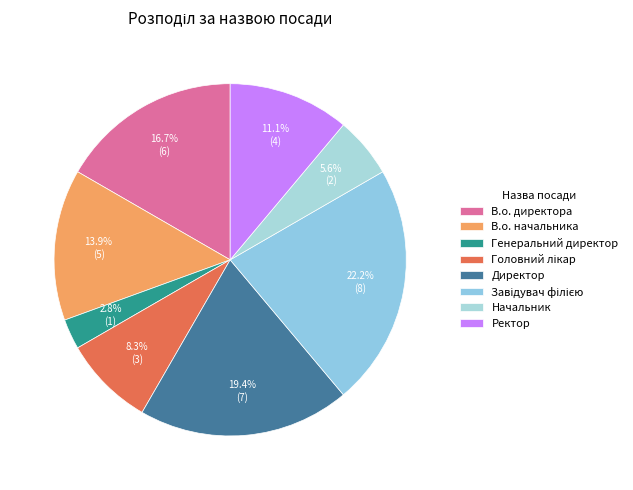

Approximately how many times larger is the value at Начальник compared to В.о. директора?

0.3